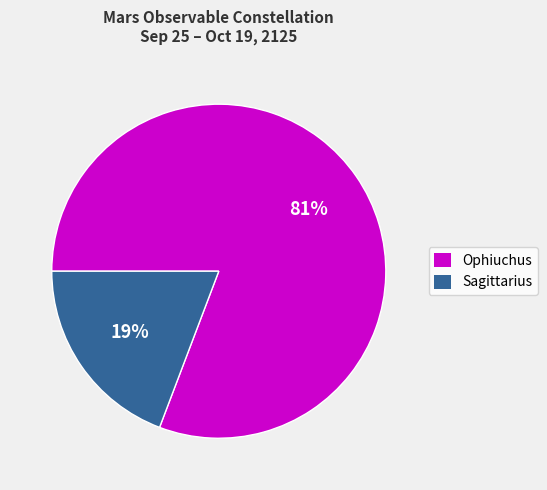

Does Sagittarius account for over 50% of the chart?

No